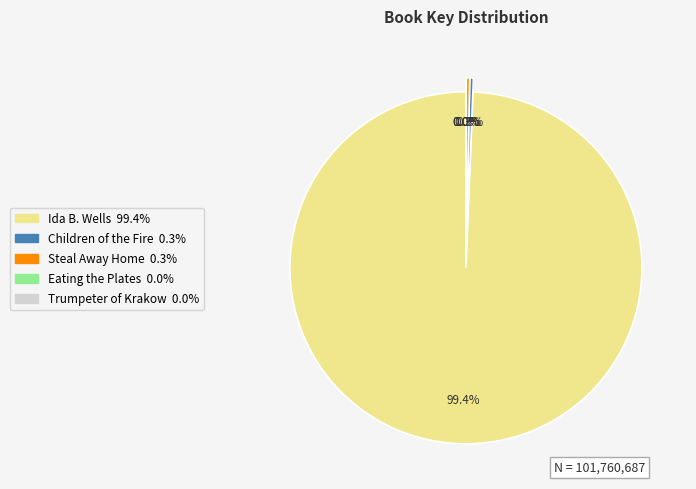

What is the majority slice?

Ida B. Wells